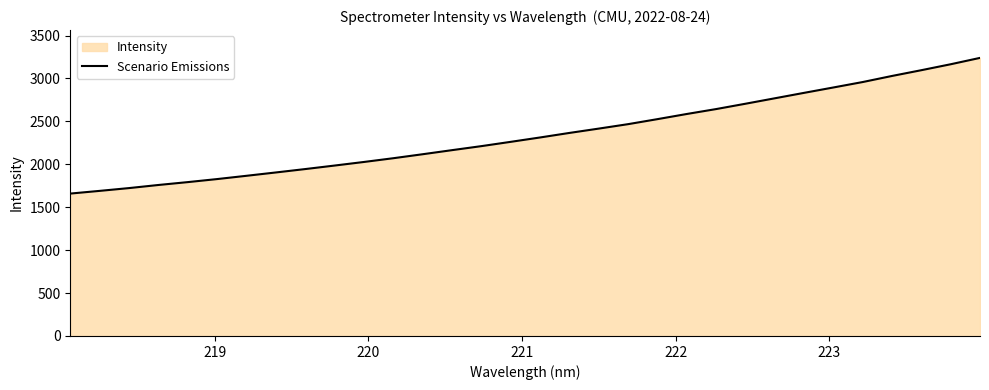

What is the minimum value shown in the chart?

1658.7